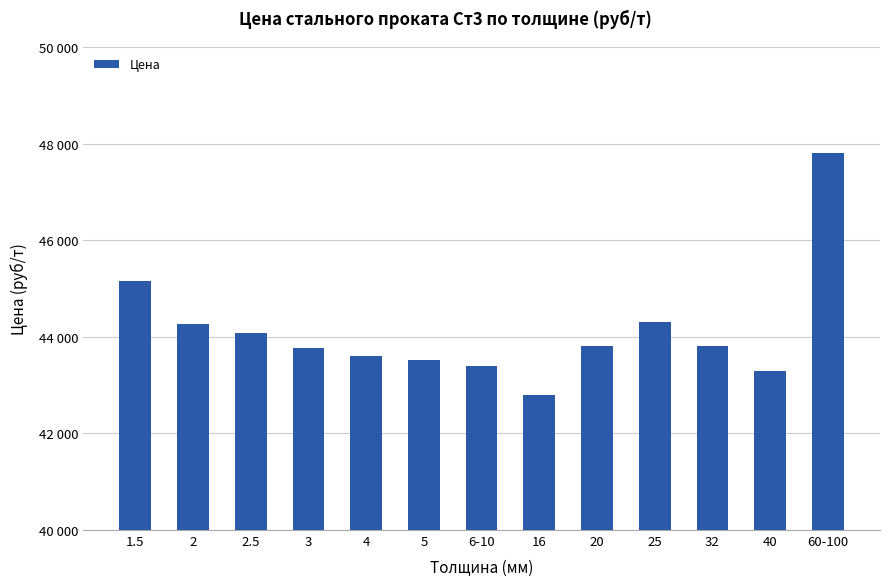

Reading right to left, list all the values displayed in this chart.

60-100=47800	40=43300	32=43800	25=44300	20=43800	16=42800	6-10=43400	5=43510	4=43610	3=43770	2.5=44070	2=44260	1.5=45150